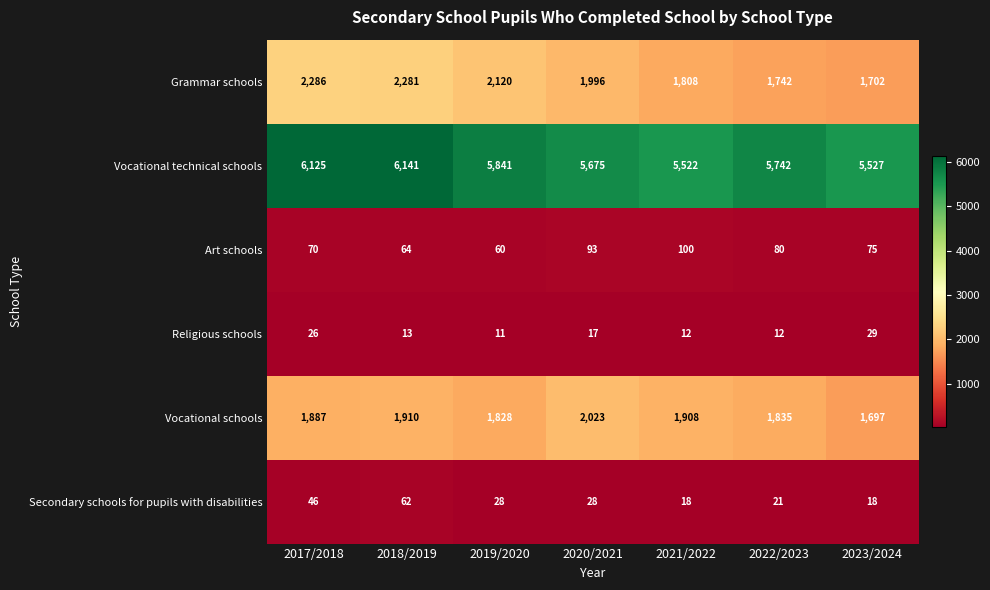

Rank the categories by Vocational schools value from lowest to highest.

2023/2024, 2019/2020, 2022/2023, 2017/2018, 2021/2022, 2018/2019, 2020/2021